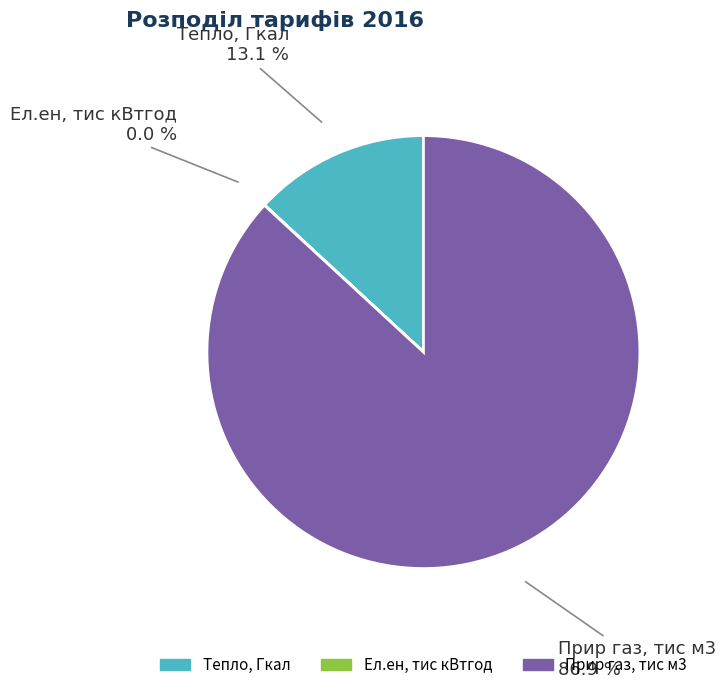

Is Прир газ, тис м3 the majority of the pie?

Yes